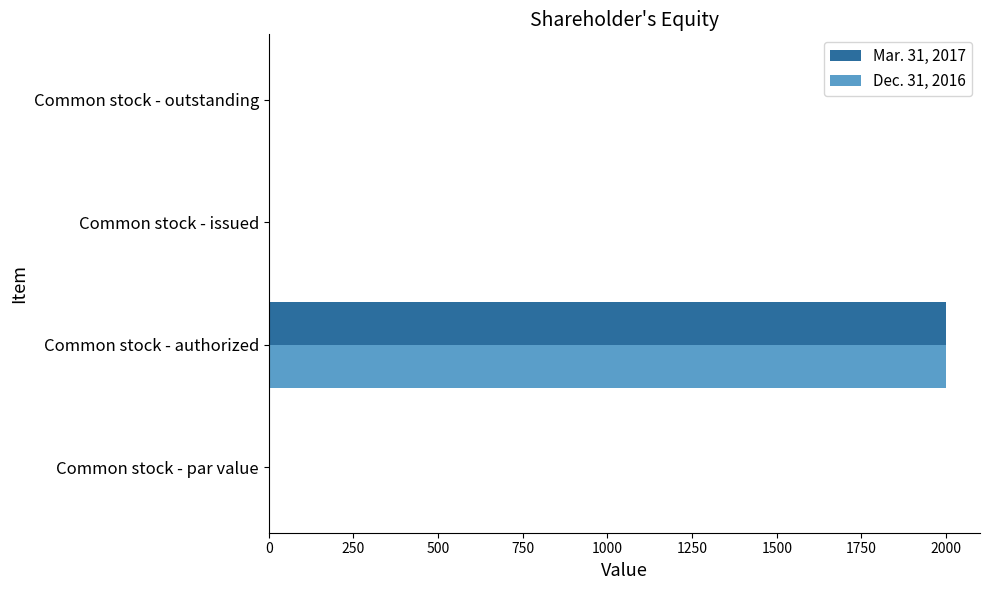

The value of Mar. 31, 2017 at Common stock - authorized is 2000. True or false?

True